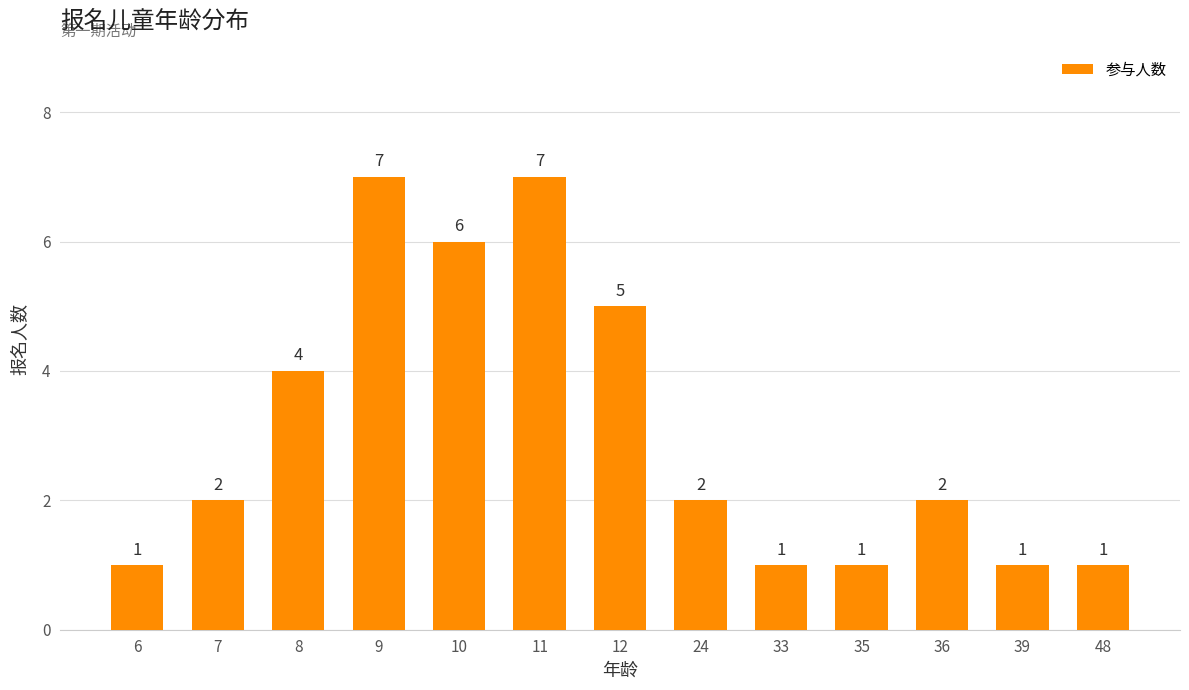

Between 48 and 7, which is larger?

7